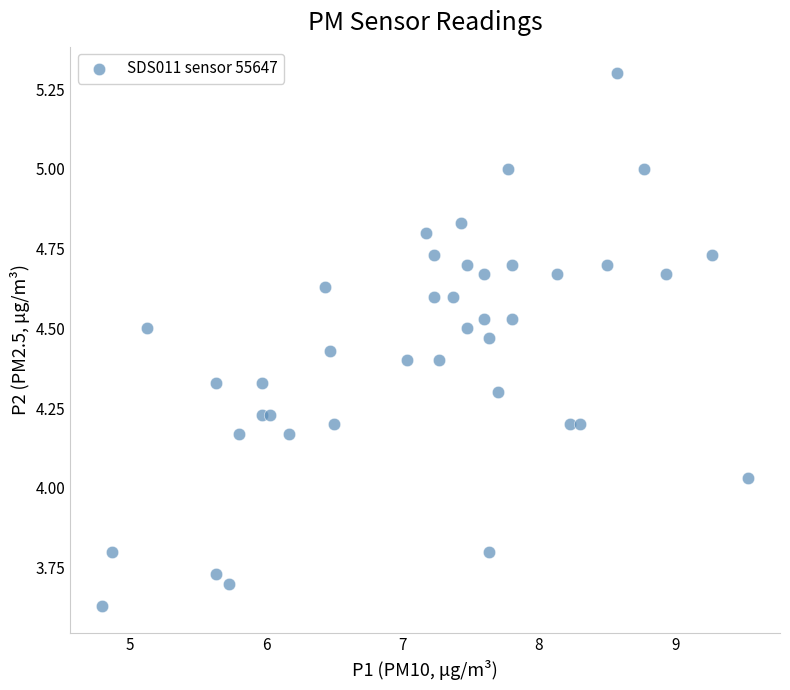

What is the range of Y values (max minus min)?

1.7